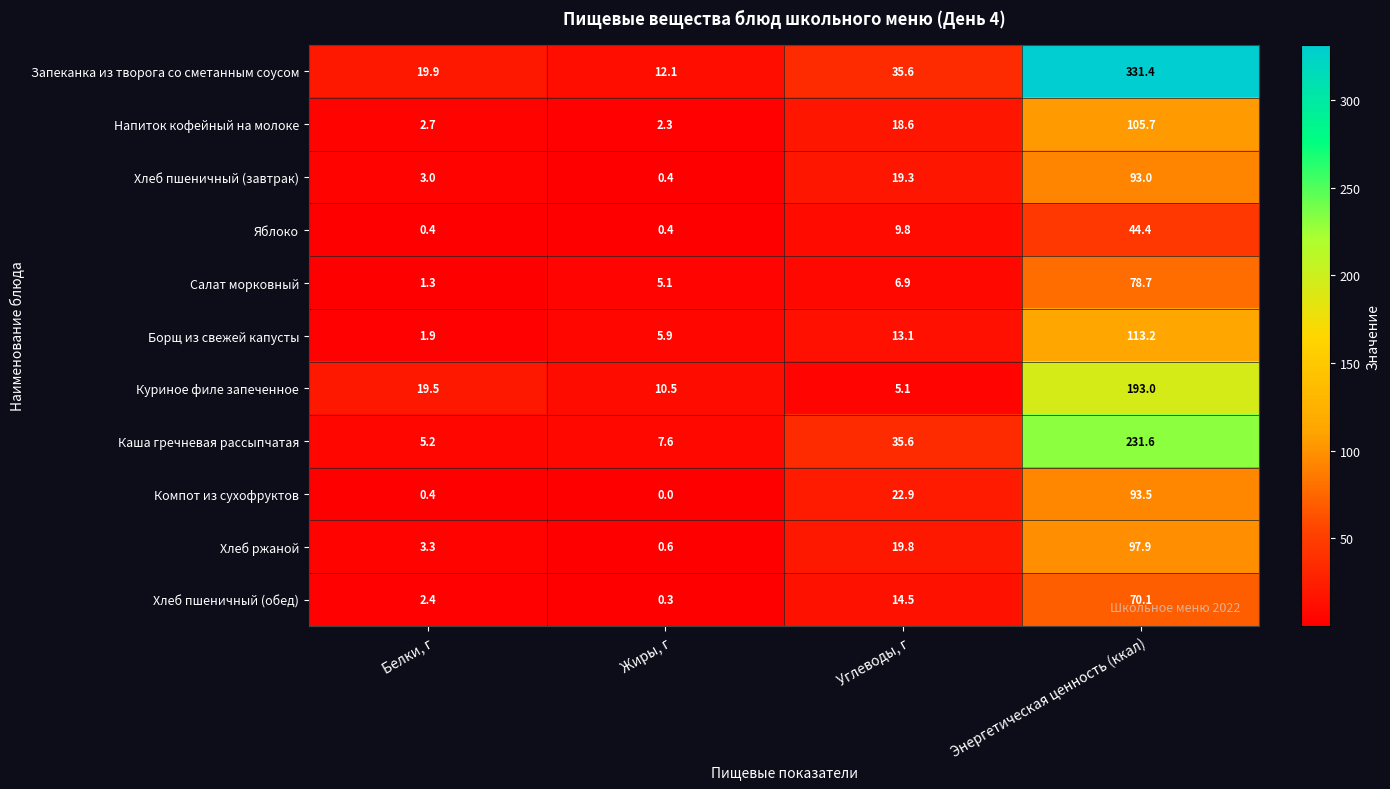

At which label does Яблоко first exceed 9?

Углеводы, г